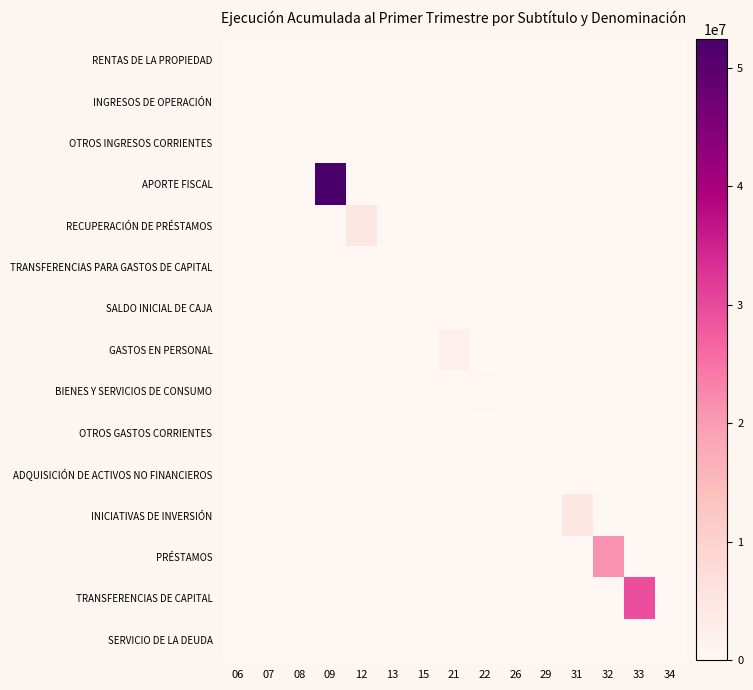

Reading right to left, what are all the values shown in this chart?

RENTAS DE LA PROPIEDAD: 34=0	33=0	32=0	31=0	29=0	26=0	22=0	21=0	15=0	13=0	12=0	09=0	08=0	07=0	06=0
INGRESOS DE OPERACIÓN: 34=0	33=0	32=0	31=0	29=0	26=0	22=0	21=0	15=0	13=0	12=0	09=0	08=0	07=103746	06=0
OTROS INGRESOS CORRIENTES: 34=0	33=0	32=0	31=0	29=0	26=0	22=0	21=0	15=0	13=0	12=0	09=0	08=62050	07=0	06=0
APORTE FISCAL: 34=0	33=0	32=0	31=0	29=0	26=0	22=0	21=0	15=0	13=0	12=0	09=52381139	08=0	07=0	06=0
RECUPERACIÓN DE PRÉSTAMOS: 34=0	33=0	32=0	31=0	29=0	26=0	22=0	21=0	15=0	13=0	12=4599871	09=0	08=0	07=0	06=0
TRANSFERENCIAS PARA GASTOS DE CAPITAL: 34=0	33=0	32=0	31=0	29=0	26=0	22=0	21=0	15=0	13=144325	12=0	09=0	08=0	07=0	06=0
SALDO INICIAL DE CAJA: 34=0	33=0	32=0	31=0	29=0	26=0	22=0	21=0	15=0	13=0	12=0	09=0	08=0	07=0	06=0
GASTOS EN PERSONAL: 34=0	33=0	32=0	31=0	29=0	26=0	22=0	21=2239867	15=0	13=0	12=0	09=0	08=0	07=0	06=0
BIENES Y SERVICIOS DE CONSUMO: 34=0	33=0	32=0	31=0	29=0	26=0	22=213223	21=0	15=0	13=0	12=0	09=0	08=0	07=0	06=0
OTROS GASTOS CORRIENTES: 34=0	33=0	32=0	31=0	29=0	26=103468	22=0	21=0	15=0	13=0	12=0	09=0	08=0	07=0	06=0
ADQUISICIÓN DE ACTIVOS NO FINANCIEROS: 34=0	33=0	32=0	31=0	29=6499	26=0	22=0	21=0	15=0	13=0	12=0	09=0	08=0	07=0	06=0
INICIATIVAS DE INVERSIÓN: 34=0	33=0	32=0	31=4568439	29=0	26=0	22=0	21=0	15=0	13=0	12=0	09=0	08=0	07=0	06=0
PRÉSTAMOS: 34=0	33=0	32=21237697	31=0	29=0	26=0	22=0	21=0	15=0	13=0	12=0	09=0	08=0	07=0	06=0
TRANSFERENCIAS DE CAPITAL: 34=0	33=29394963	32=0	31=0	29=0	26=0	22=0	21=0	15=0	13=0	12=0	09=0	08=0	07=0	06=0
SERVICIO DE LA DEUDA: 34=0	33=0	32=0	31=0	29=0	26=0	22=0	21=0	15=0	13=0	12=0	09=0	08=0	07=0	06=0